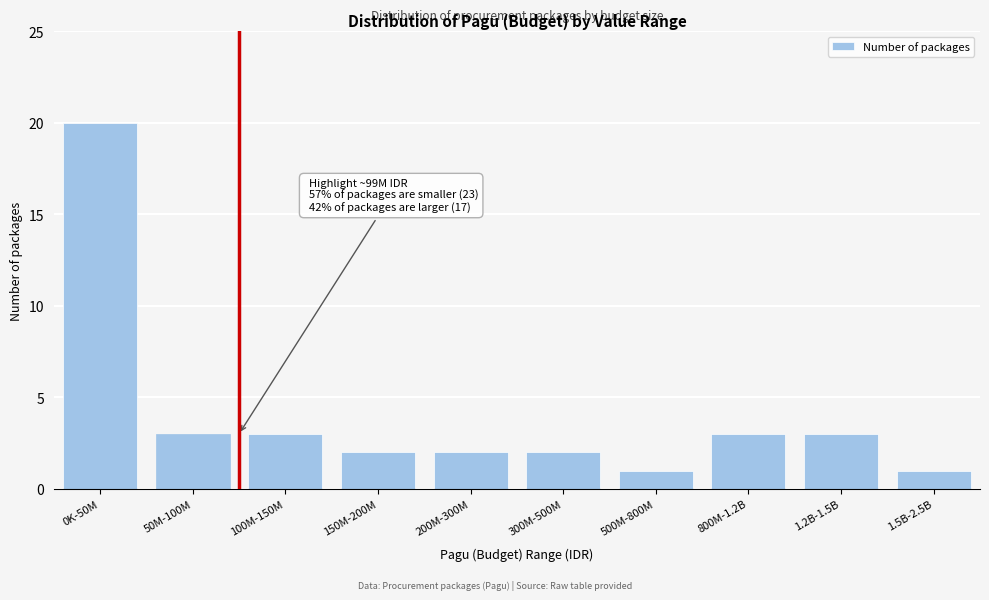

Reading left to right, extract all data points from this chart.

0K-50M=20	50M-100M=3	100M-150M=3	150M-200M=2	200M-300M=2	300M-500M=2	500M-800M=1	800M-1.2B=3	1.2B-1.5B=3	1.5B-2.5B=1